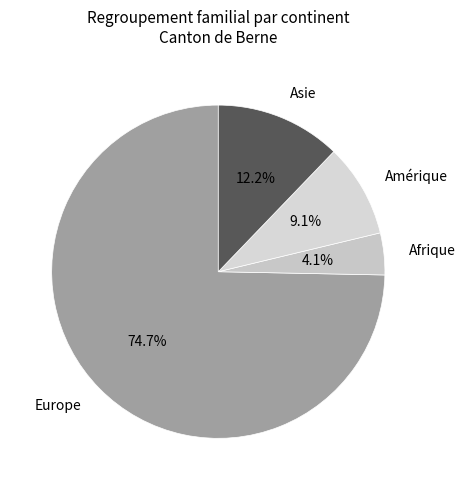

To the nearest percent, what percentage of the pie is Amérique?

9%